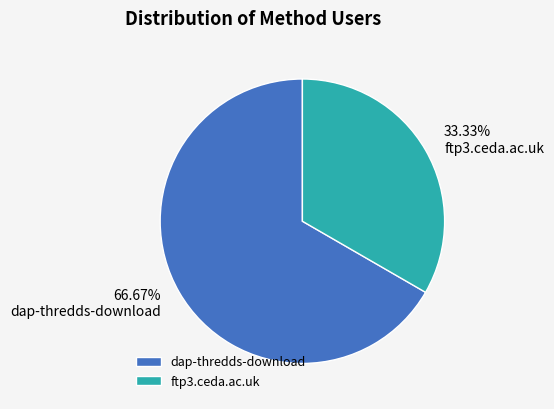

What is the ratio of the value at dap-thredds-download to the value at ftp3.ceda.ac.uk?

2.0